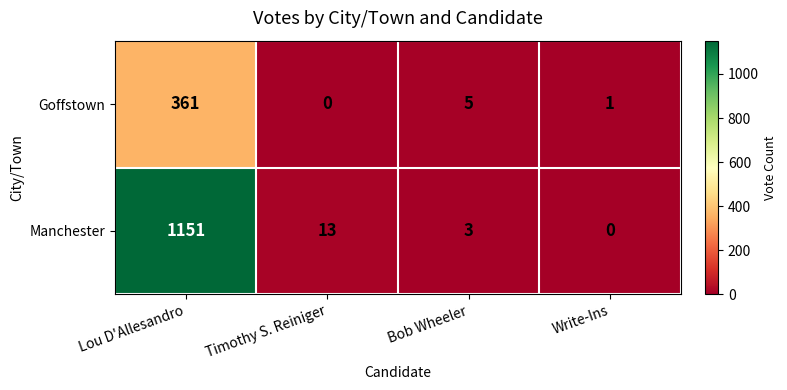

What is the sum of the Goffstown values at Timothy S. Reiniger and Lou D'Allesandro?

361